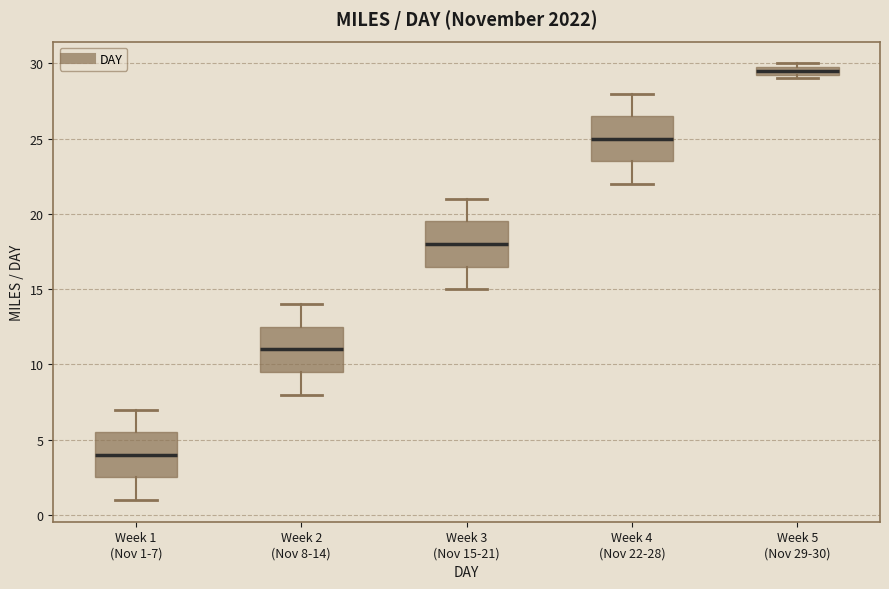

Where does the upper whisker of the box for Week 4 (Nov 22-28) end on the y-axis? The values are not printed on the chart, so give them approximately, as read against the axis.

28.0